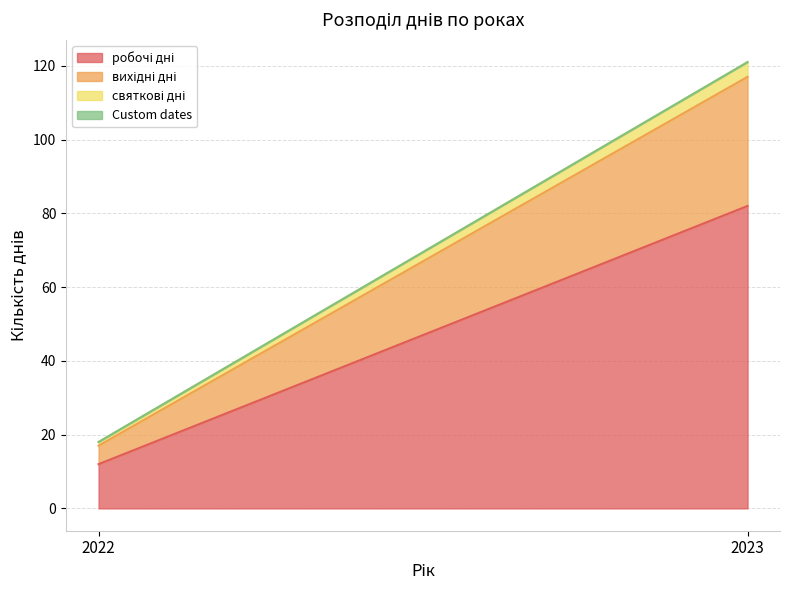

Reading left to right, extract all data points from this chart.

робочі дні: 2022=12	2023=82
вихідні дні: 2022=5	2023=35
святкові дні: 2022=1	2023=4
Custom dates: 2022=0	2023=0